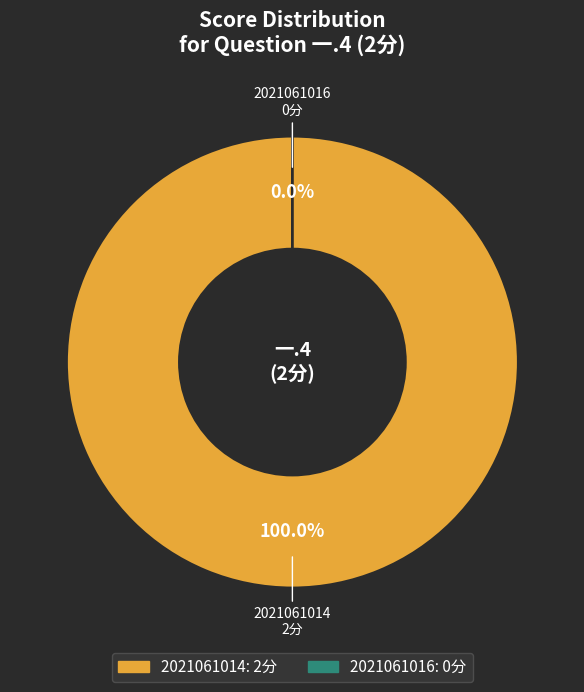

How many slices are in this pie chart?

2